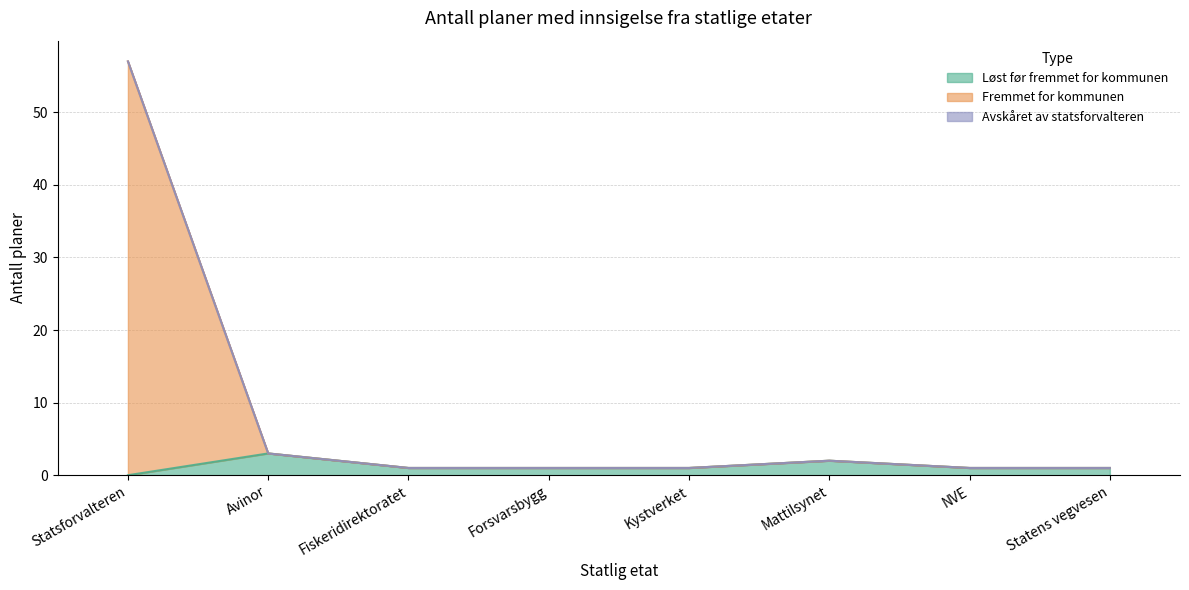

Between Statsforvalteren and Statens vegvesen, which series saw the biggest shift?

Fremmet for kommunen